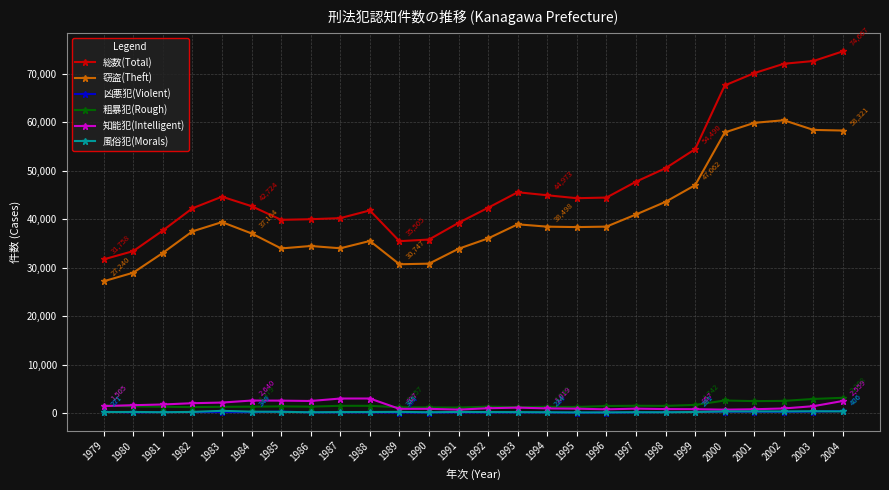

What is the difference between the second highest and minimum values in the 知能犯(Intelligent) series?

2295